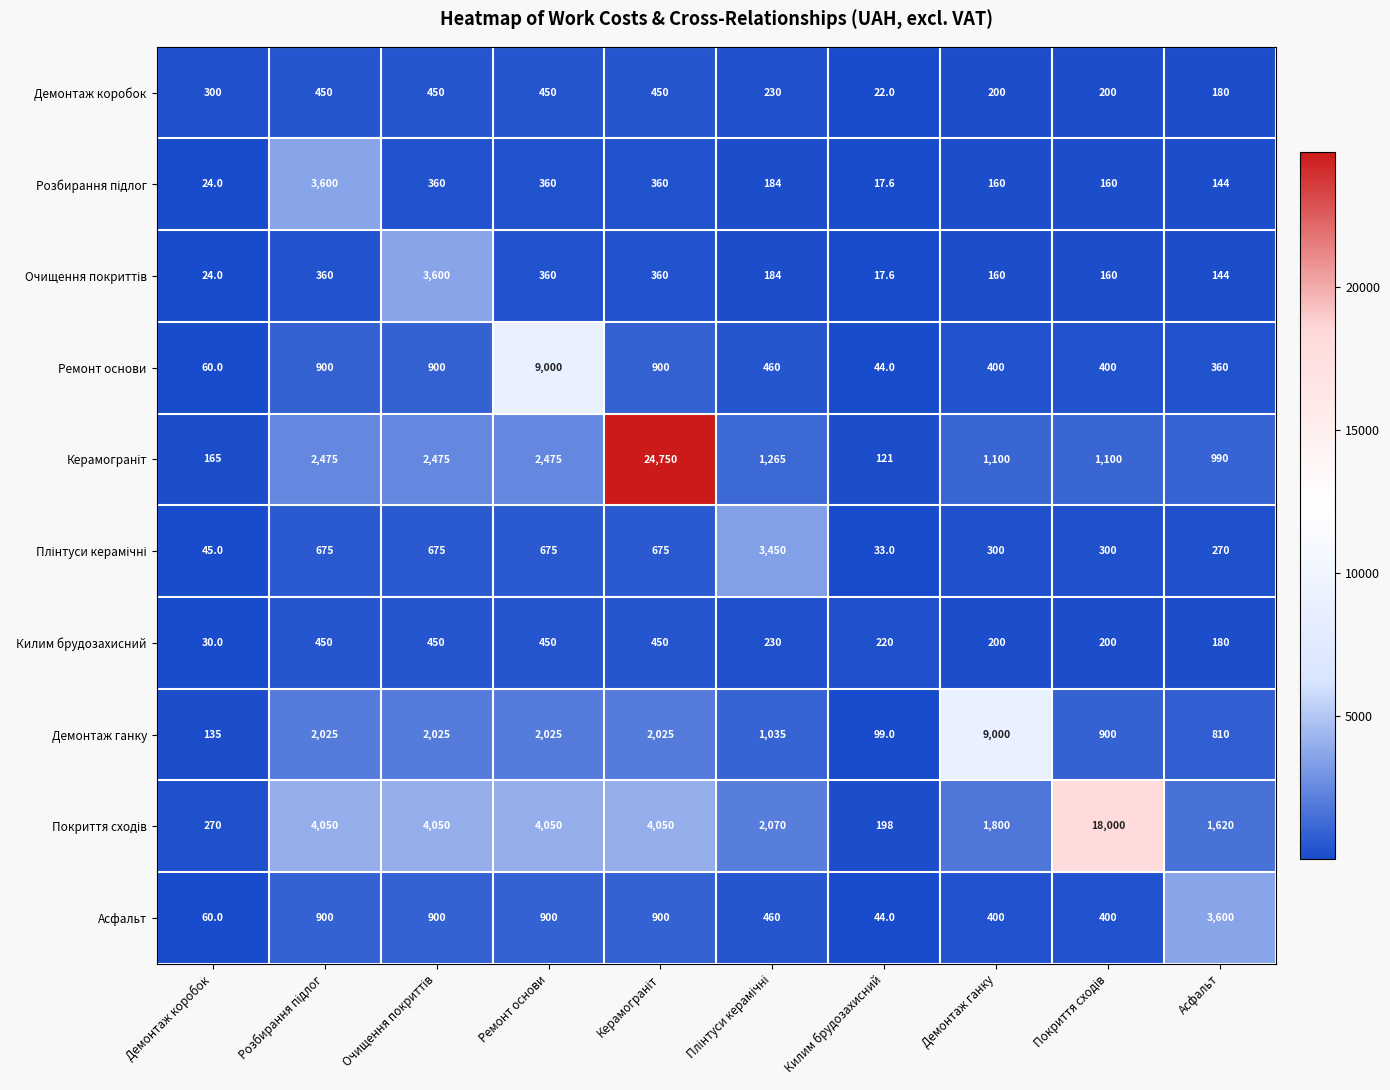

What is the difference between the maximum and minimum values in the Килим брудозахисний series?

420.0